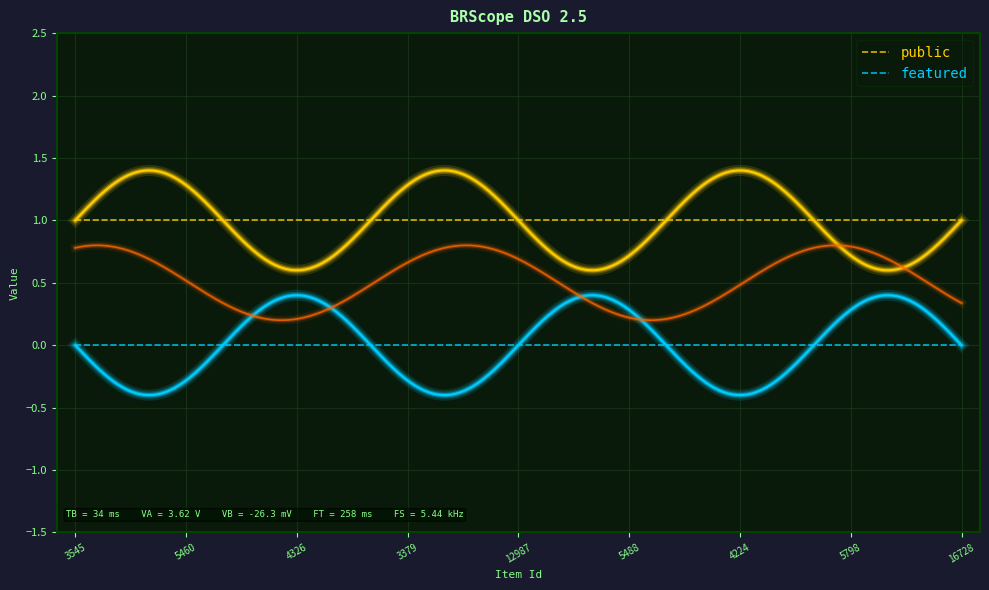

Rank the series by their maximum value, from highest to lowest.

public, featured